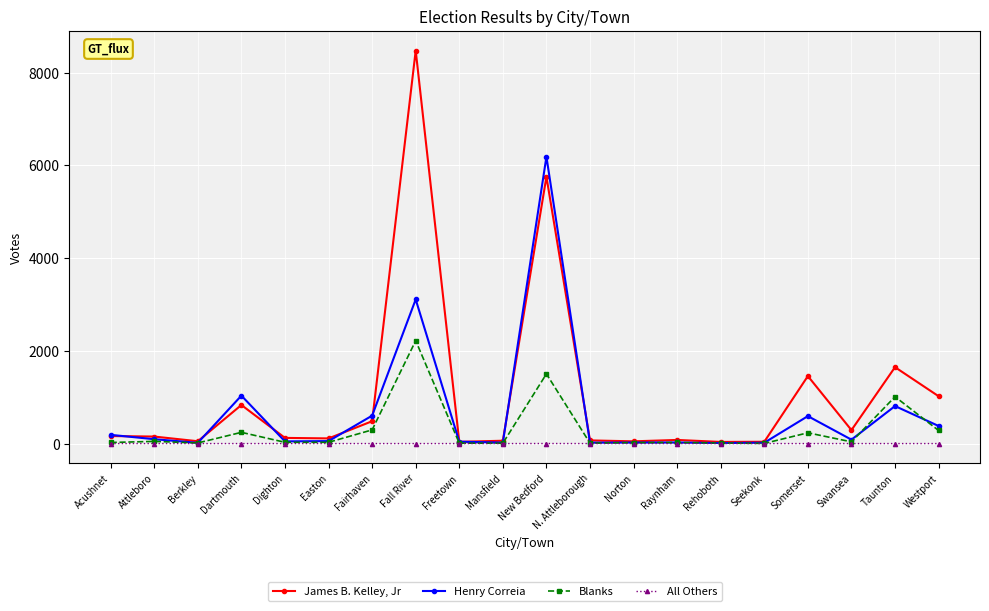

At which label is James B. Kelley, Jr closest to 4257?

New Bedford